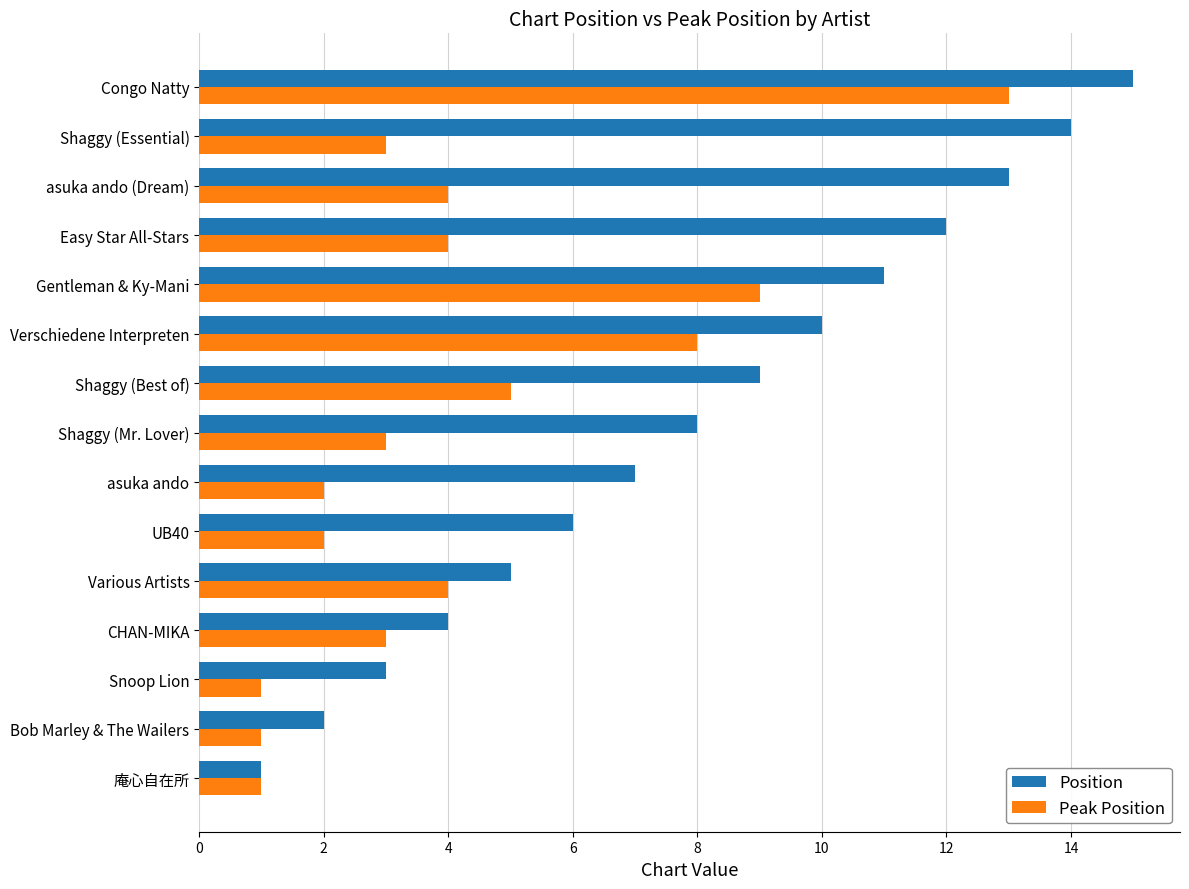

What is the average value of the Peak Position series?

4